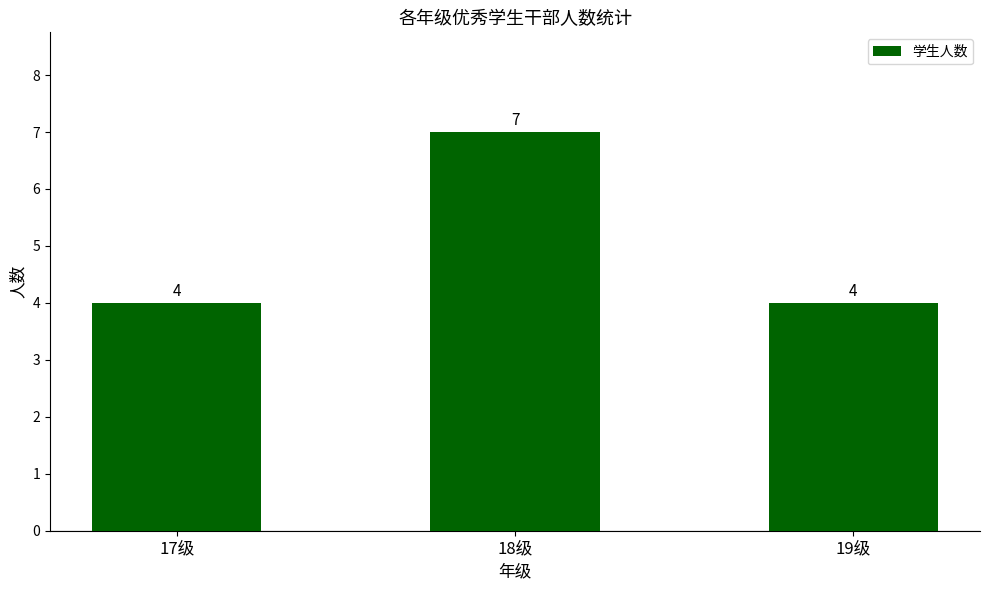

What is the change in value from 18级 to 19级?

-3